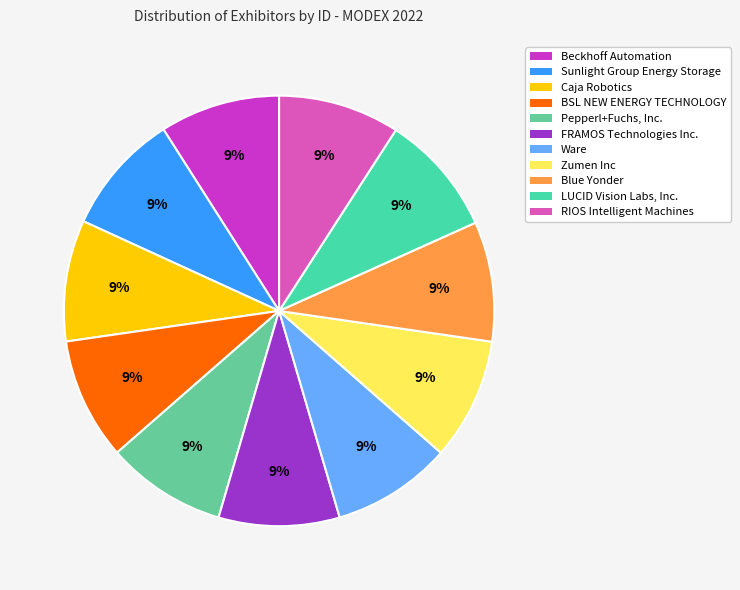

Do RIOS Intelligent Machines and LUCID Vision Labs, Inc. together represent more than half of the pie?

No